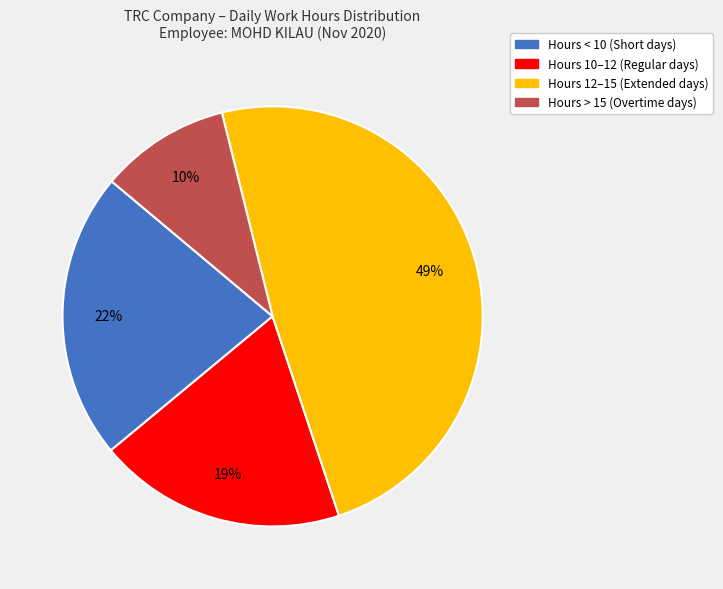

To the nearest percent, what is the average slice percentage?

25%